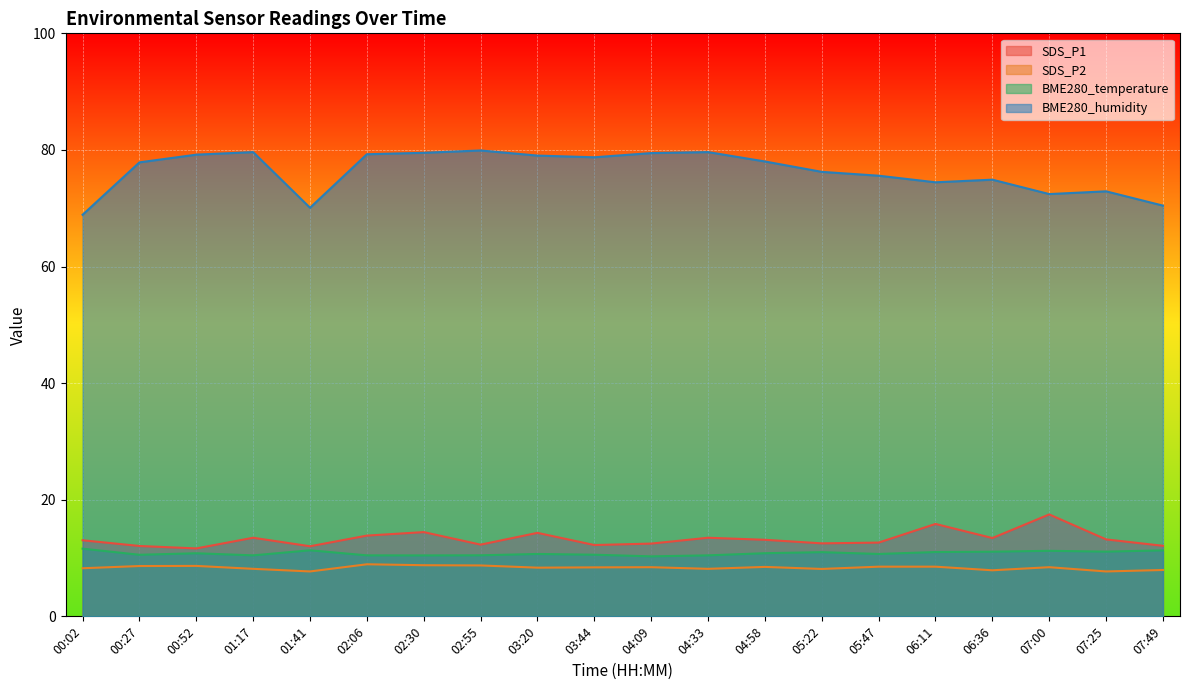

Rank the series at 02:06 from lowest to highest value.

SDS_P2, BME280_temperature, SDS_P1, BME280_humidity